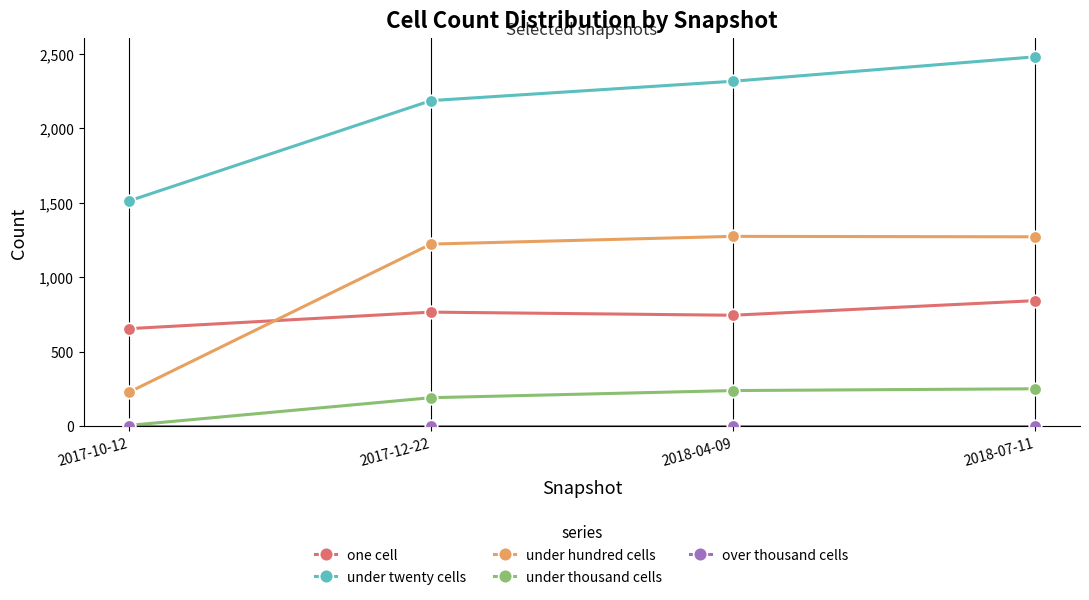

At which category is the sum across all series the highest?

2018-07-11